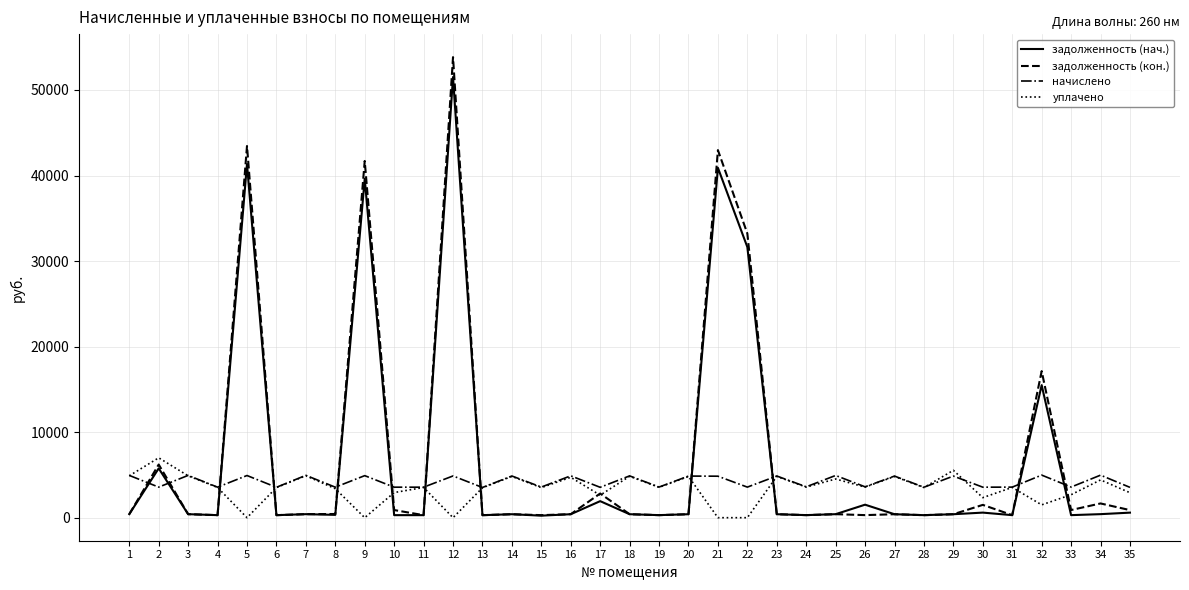

The начислено series shows 1774.2 at 2. True or false?

False